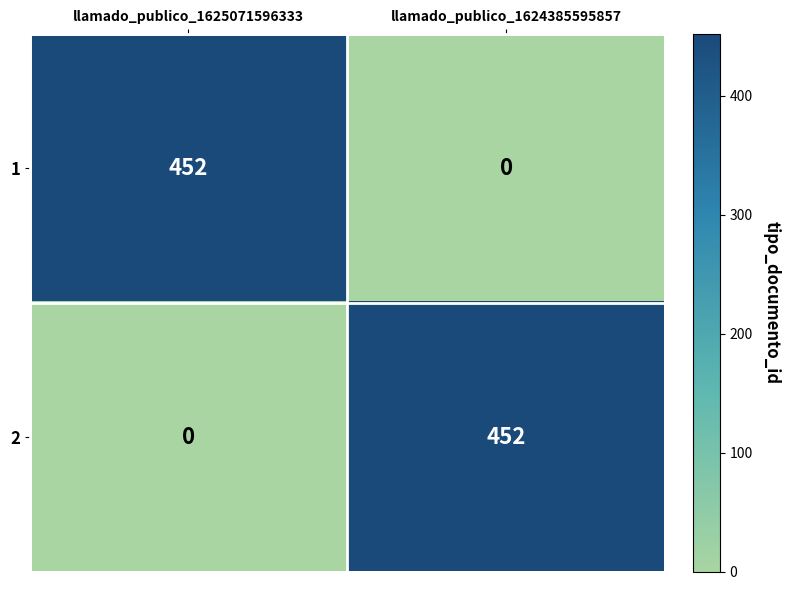

What is the highest value of the 1 series?

452